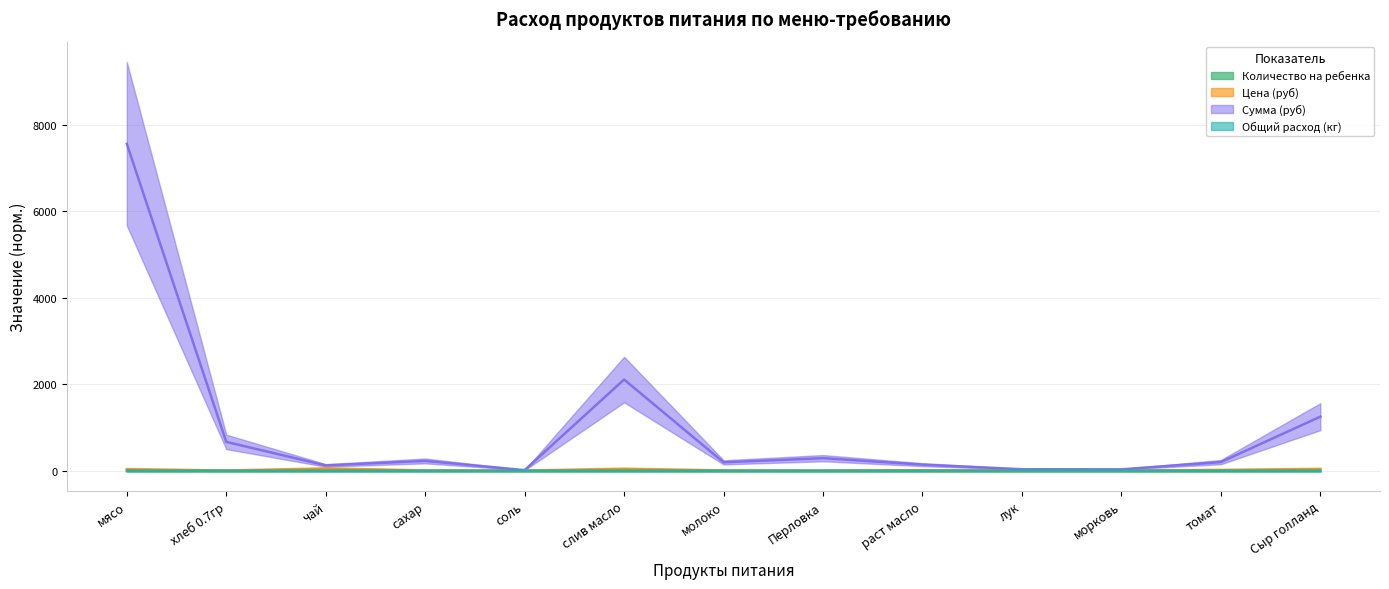

Which series has the widest spread of values?

Сумма (руб)